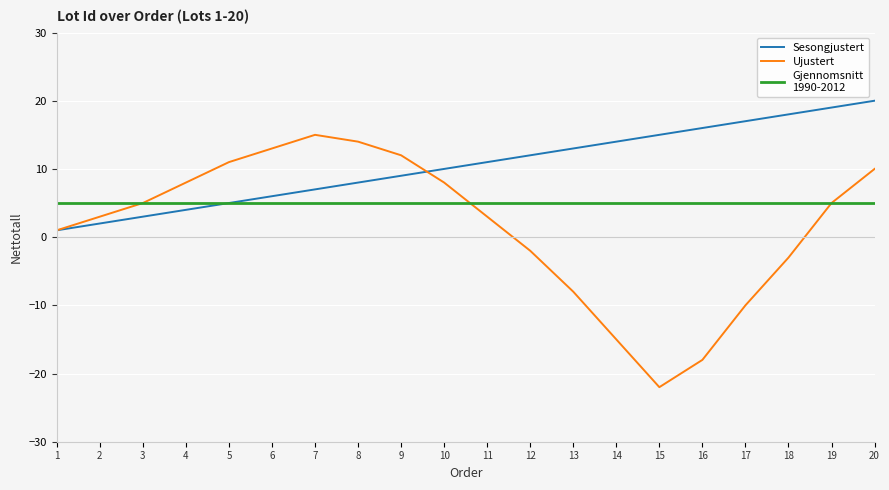

What is the minimum value shown in the chart?

-22